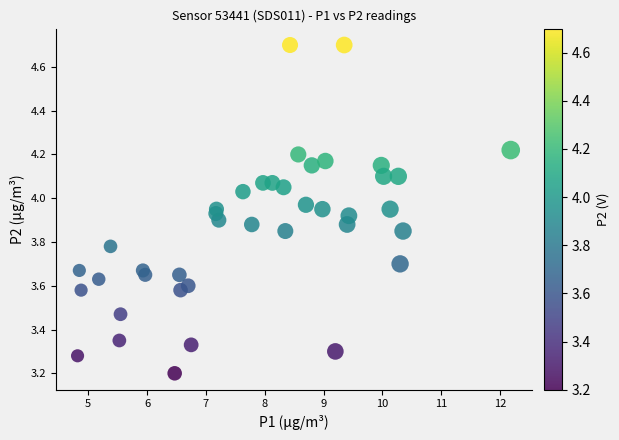

What Y value in the scatter plot is closest to 3?

3.2